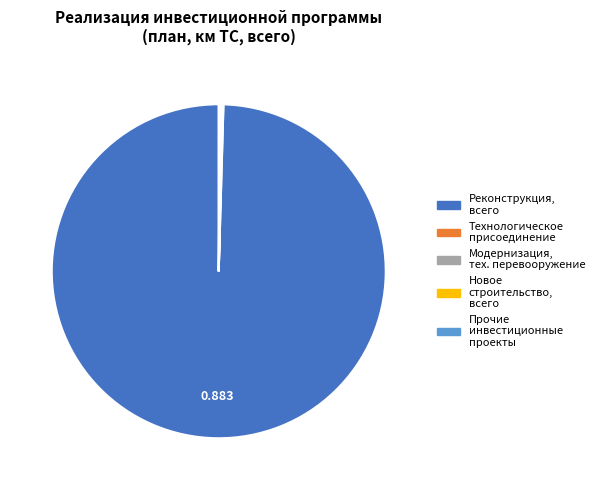

Does any single category account for the majority?

Yes